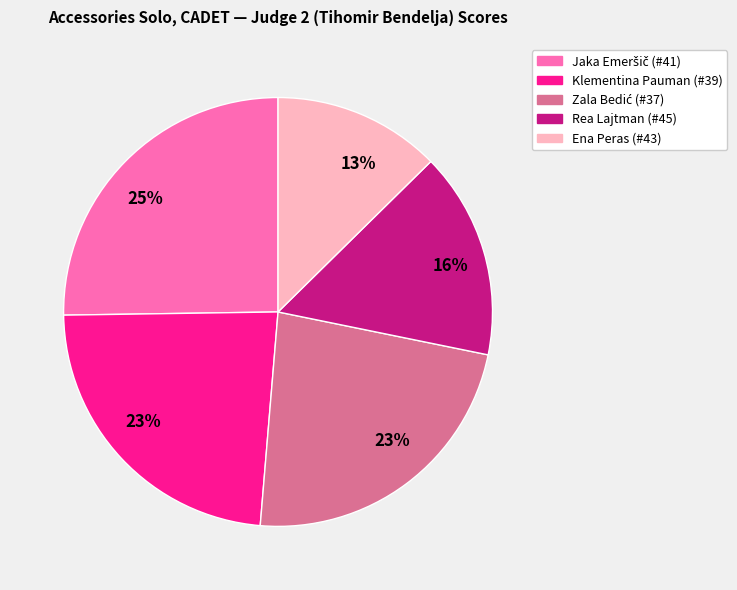

Does any single category account for the majority?

No